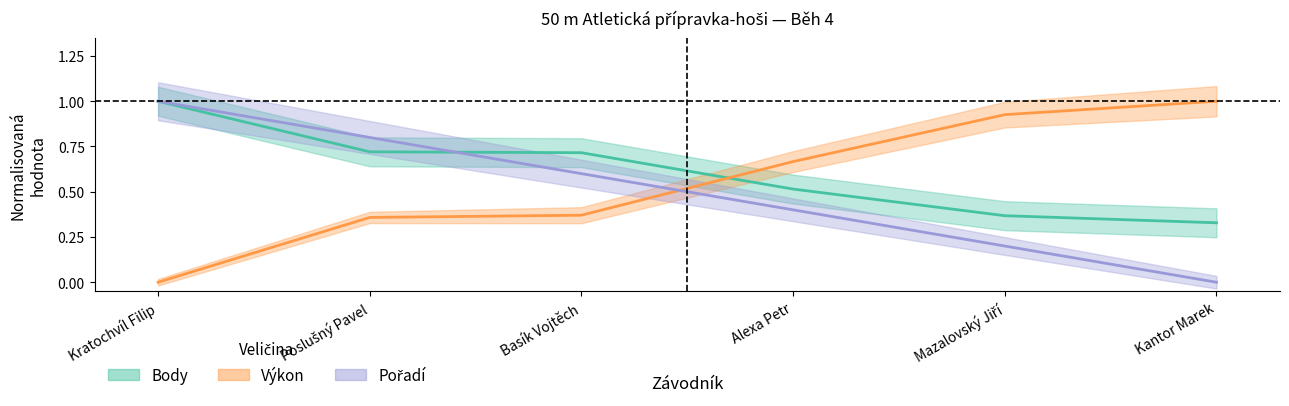

Is it true that Body equals 0.3 at Alexa Petr?

False